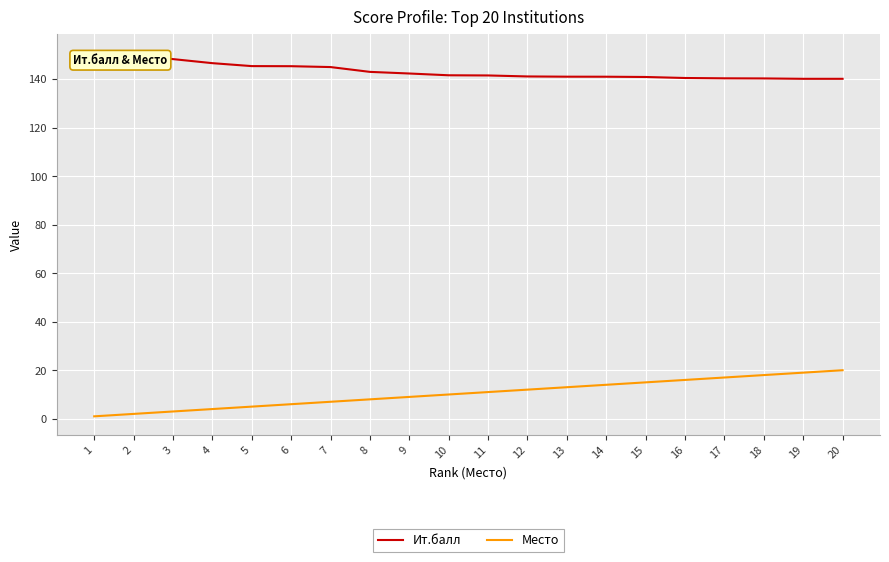

True or false: Ит.балл has a value of 140.3 at 17.

True